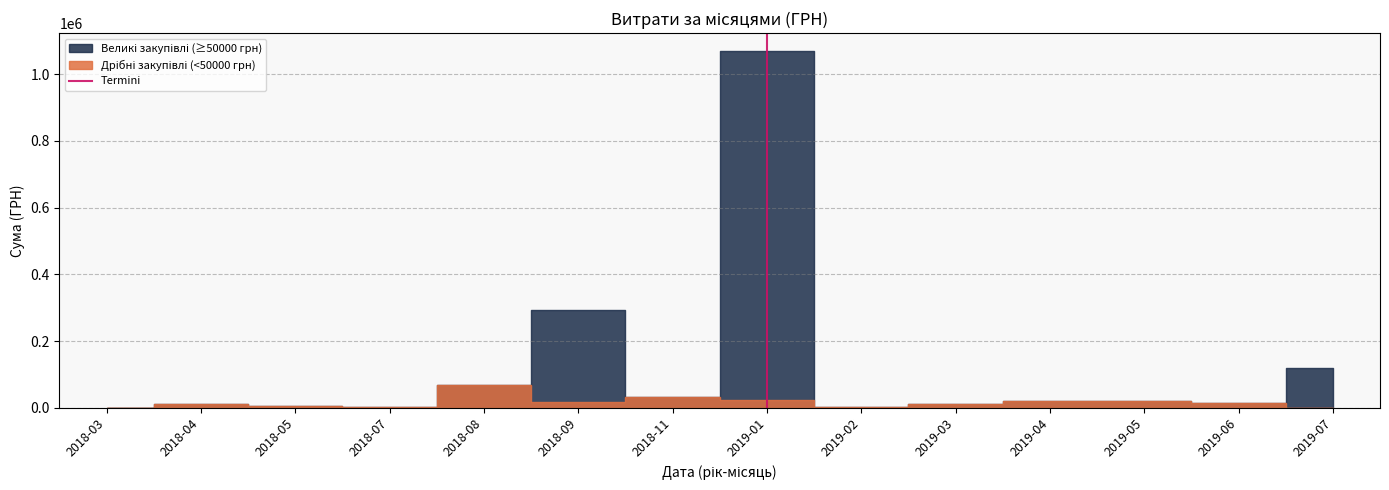

How many data points are less than 1?

1